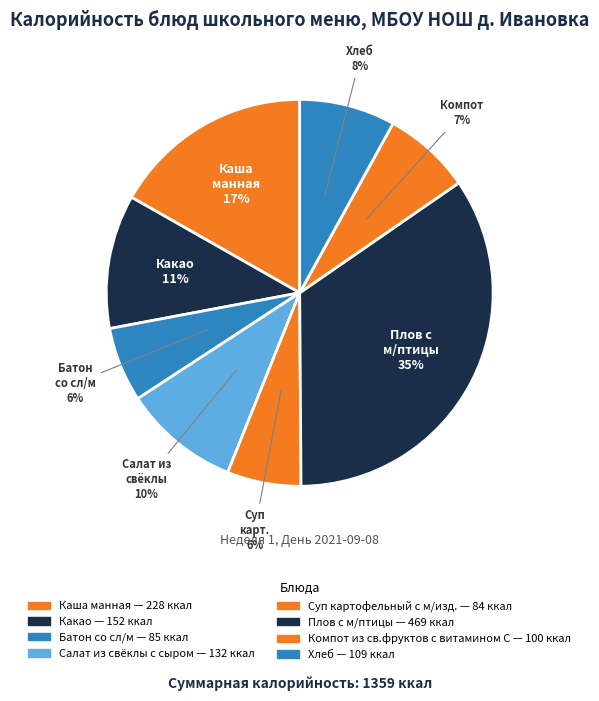

Count the number of slices in the pie.

8